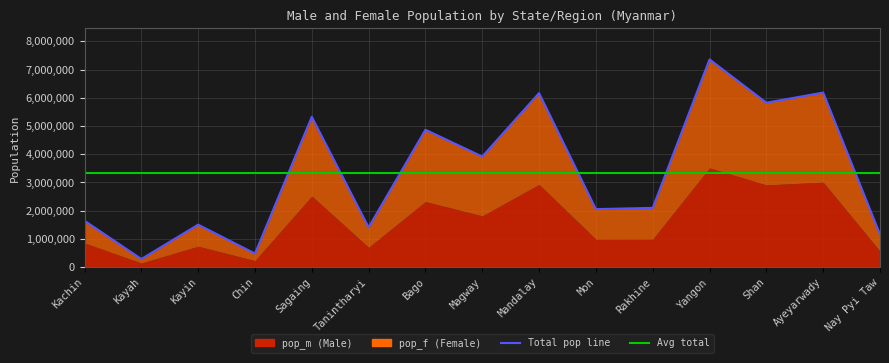

Reading left to right, extract all data points from this chart.

Kachin=1642841	Kayah=286627	Kayin=1504326	Chin=478801	Sagaing=5325347	Tanintharyi=1408401	Bago=4867373	Magway=3917055	Mandalay=6165723	Mon=2054393	Rakhine=2098807	Yangon=7360703	Shan=5824432	Ayeyarwady=6184829	Nay Pyi Taw=1160242